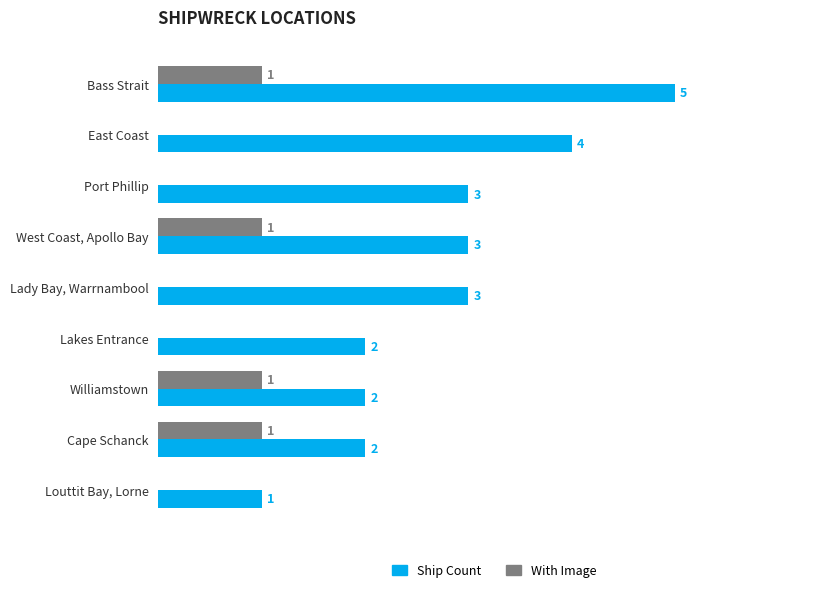

Which series has the largest total across all categories?

Ship Count